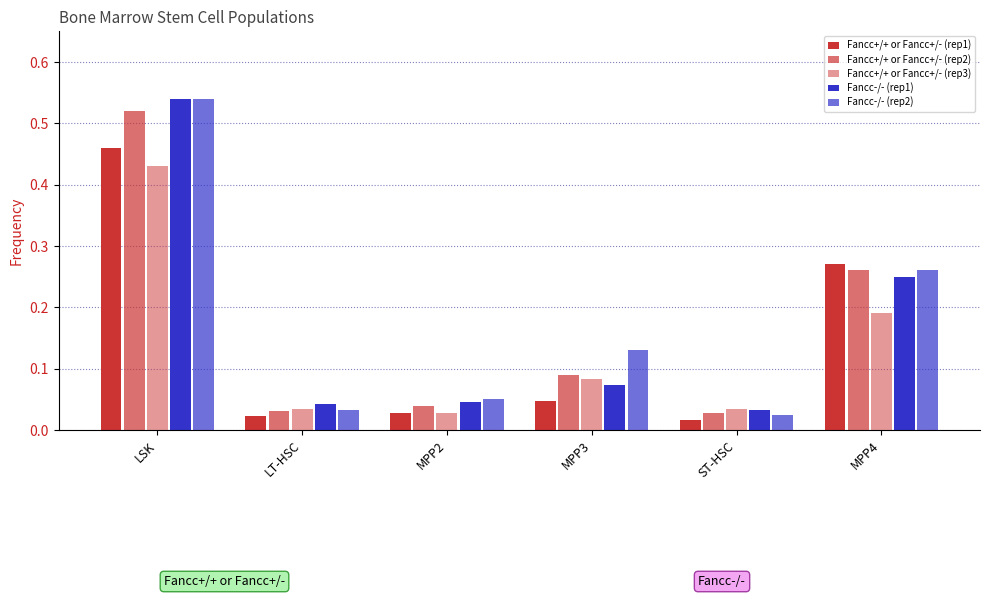

Reading right to left, what are all the values shown in this chart?

Fancc+/+ or Fancc+/- (rep1): MPP4=0.3	ST-HSC=0.0	MPP3=0.0	MPP2=0.0	LT-HSC=0.0	LSK=0.5
Fancc+/+ or Fancc+/- (rep2): MPP4=0.3	ST-HSC=0.0	MPP3=0.1	MPP2=0.0	LT-HSC=0.0	LSK=0.5
Fancc+/+ or Fancc+/- (rep3): MPP4=0.2	ST-HSC=0.0	MPP3=0.1	MPP2=0.0	LT-HSC=0.0	LSK=0.4
Fancc-/- (rep1): MPP4=0.2	ST-HSC=0.0	MPP3=0.1	MPP2=0.0	LT-HSC=0.0	LSK=0.5
Fancc-/- (rep2): MPP4=0.3	ST-HSC=0.0	MPP3=0.1	MPP2=0.1	LT-HSC=0.0	LSK=0.5